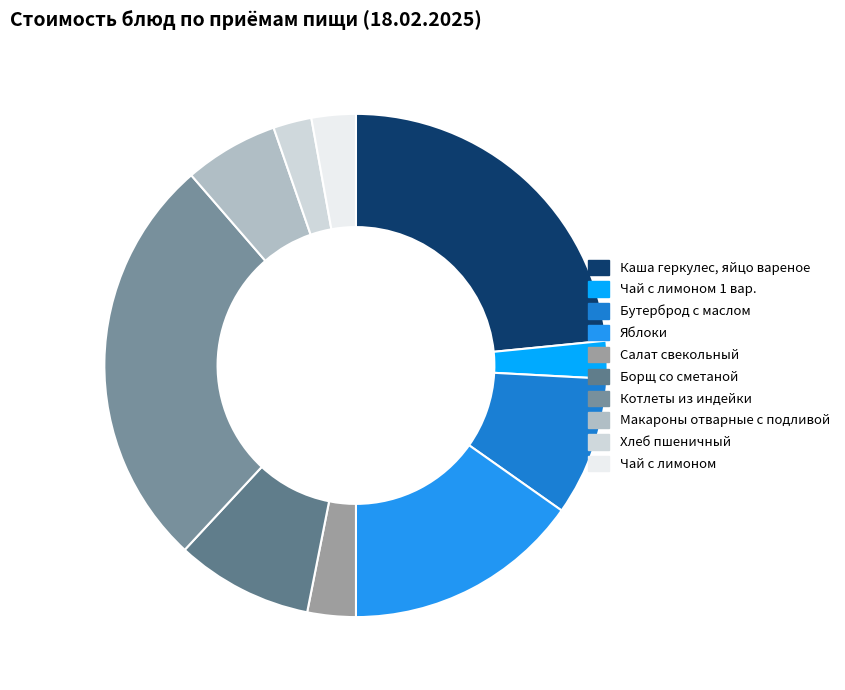

How many slices are in this pie chart?

10